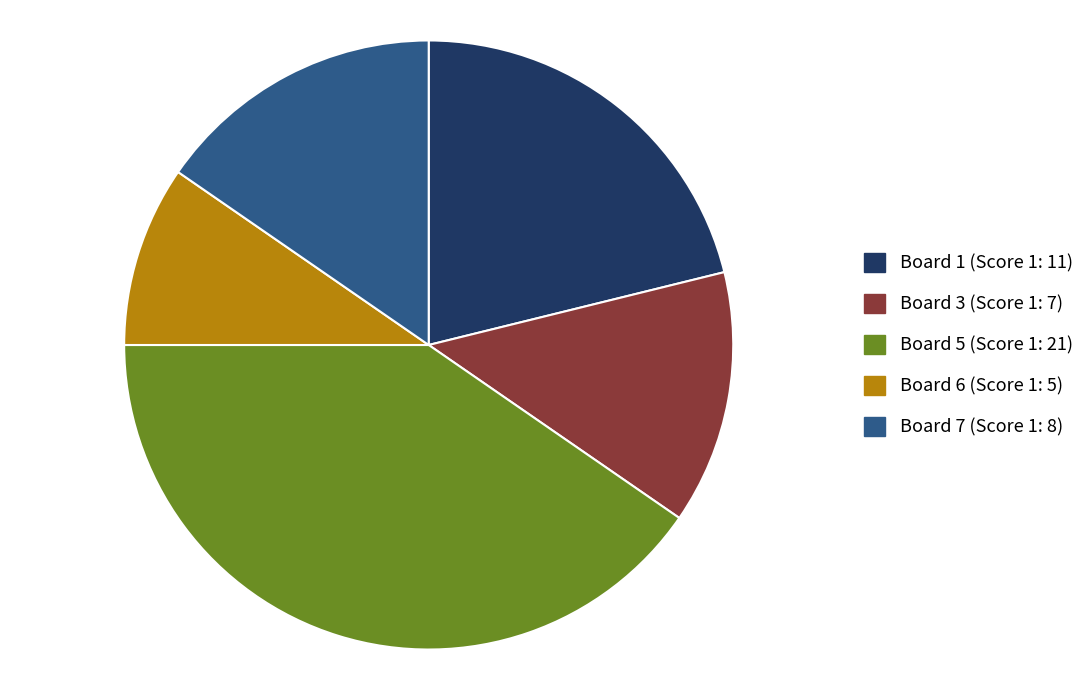

The Board 6 slice represents 22% of the pie. True or false?

False